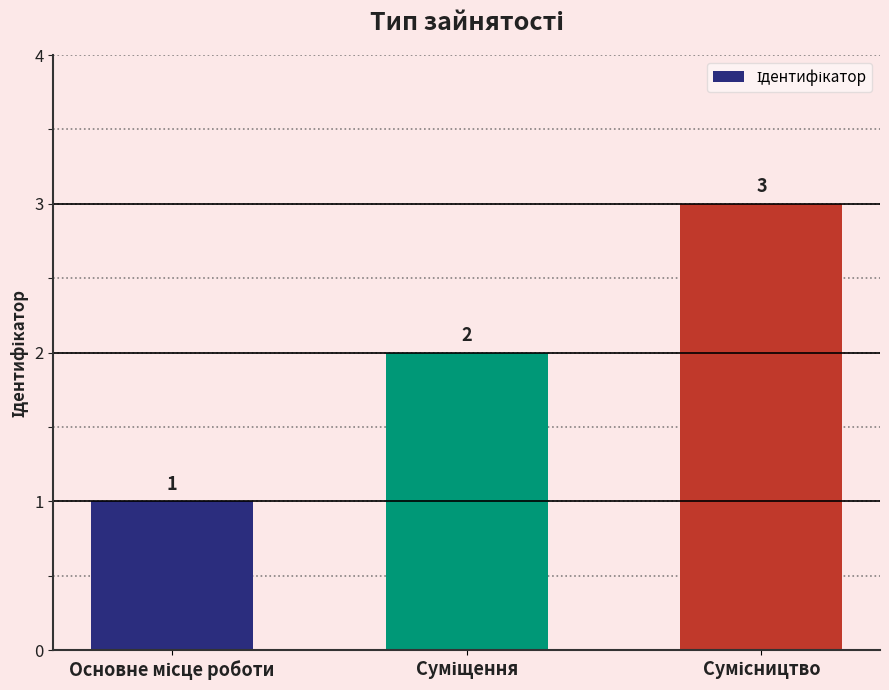

What is the value of the 2nd bar from the left?

2